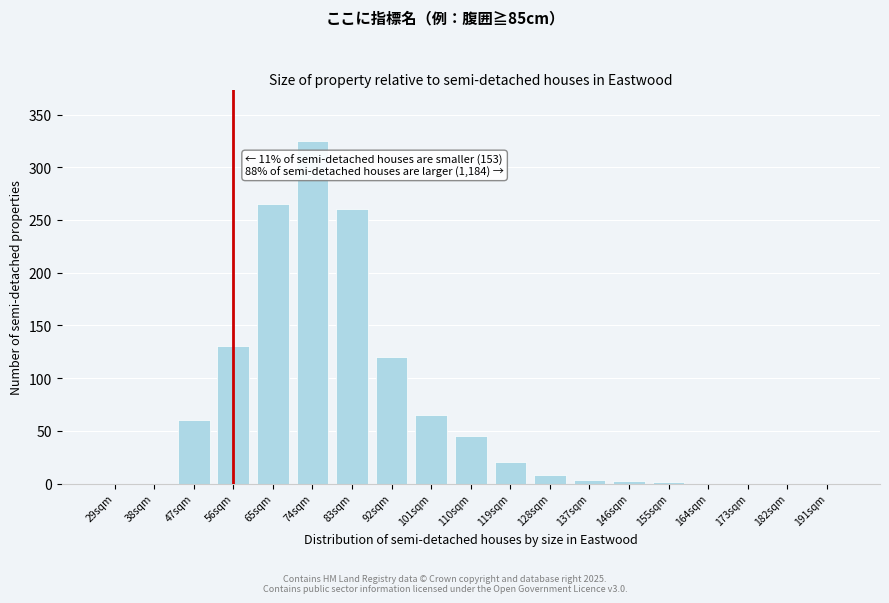

Is it true that the value at 92sqm is 56?

False